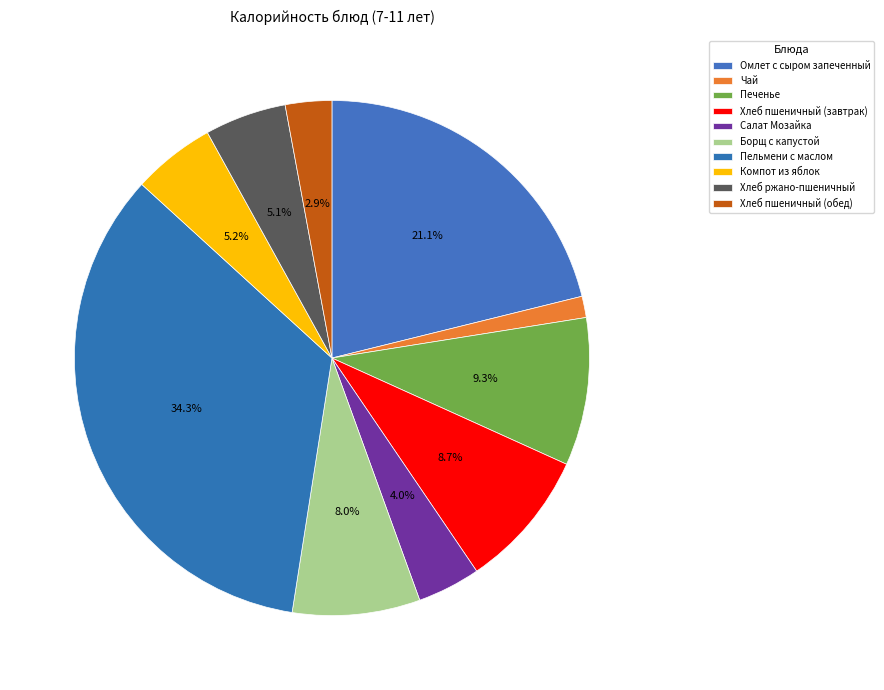

Approximately how many times larger is the value at Омлет с сыром запеченный compared to Салат Мозайка?

5.3